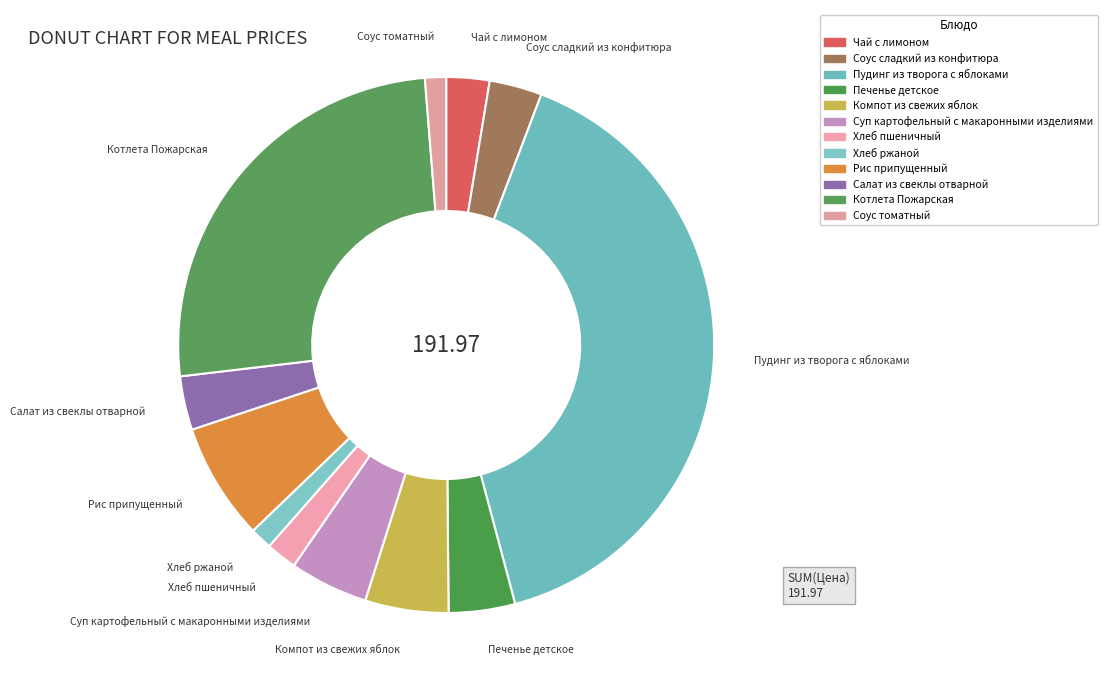

To the nearest percent, what is the difference between the largest and smallest slice percentages?

39%